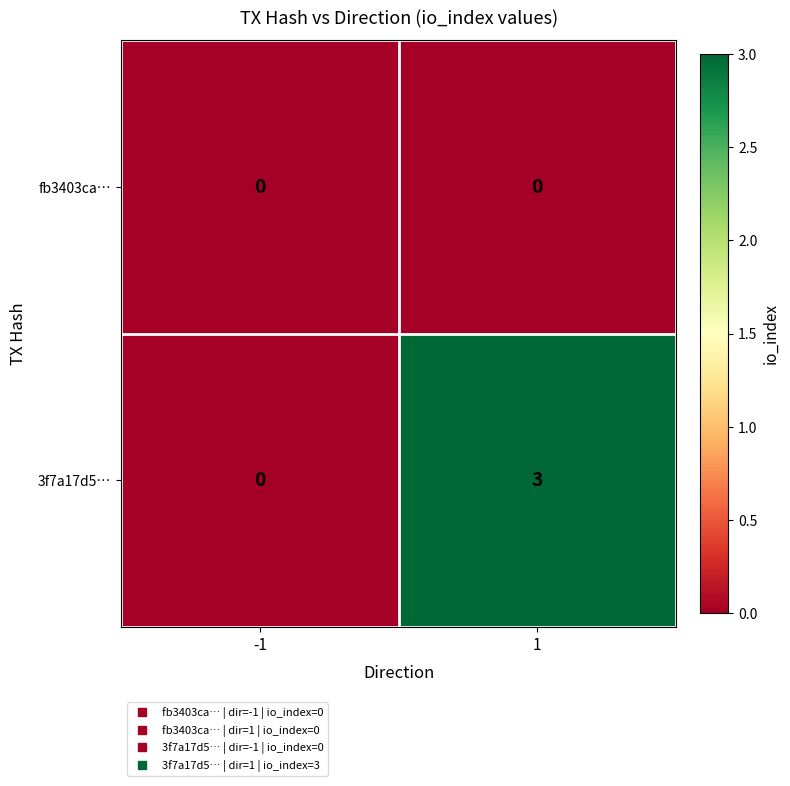

At how many categories does at least one series exceed 2?

1